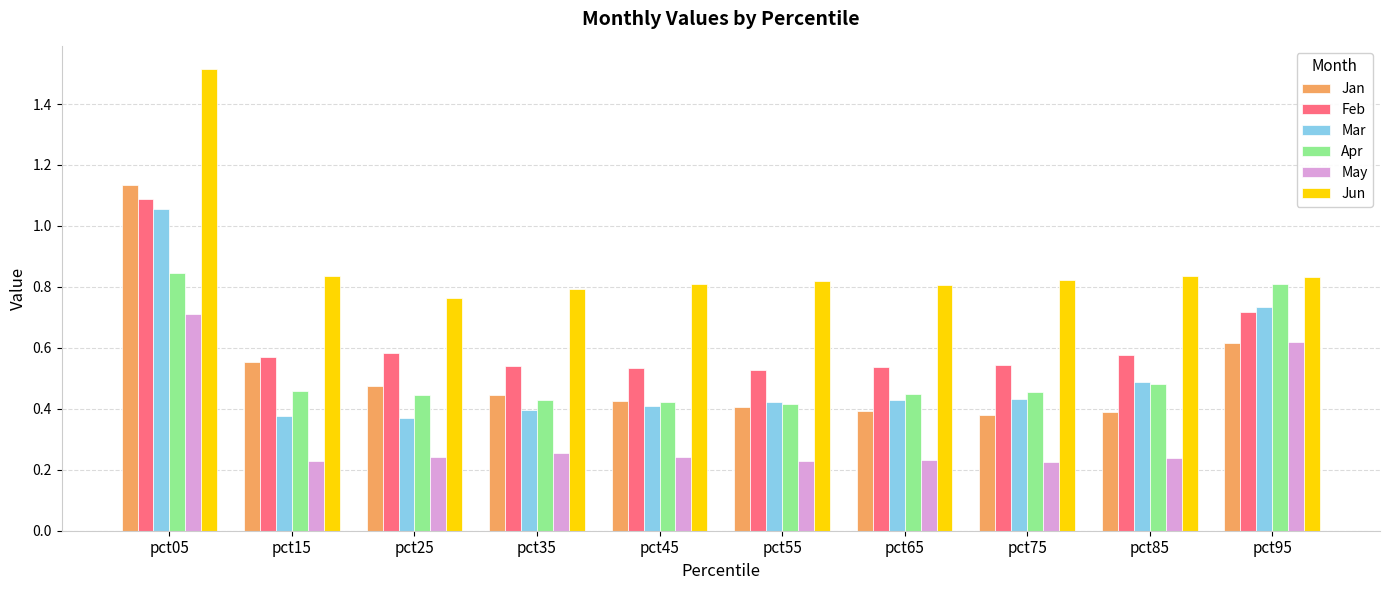

The value of Feb at pct15 is 0.9. True or false?

False